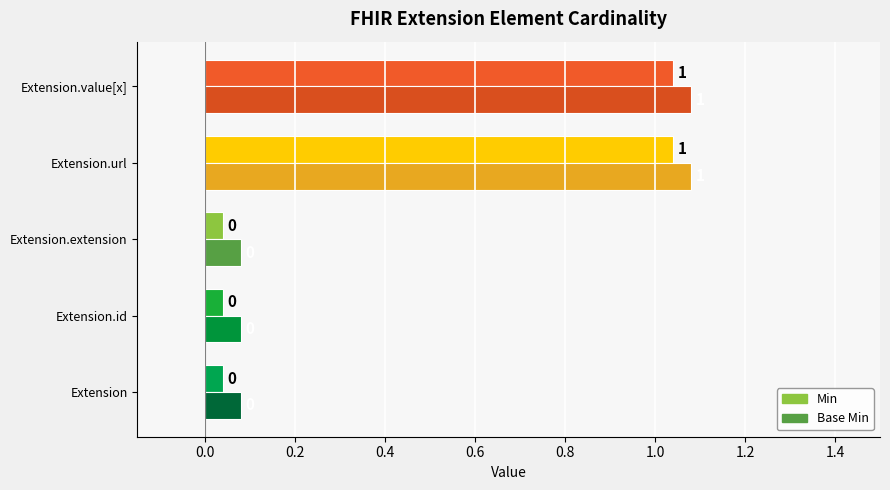

What is the highest value of the Base Min series?

1